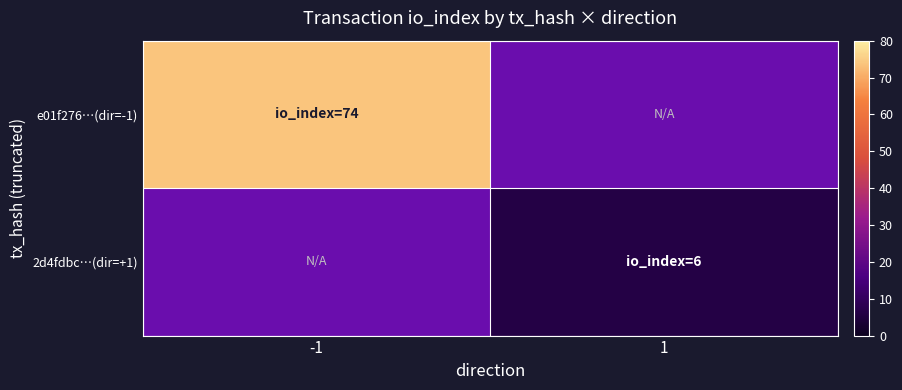

Between 1 and -1, which is larger?

-1